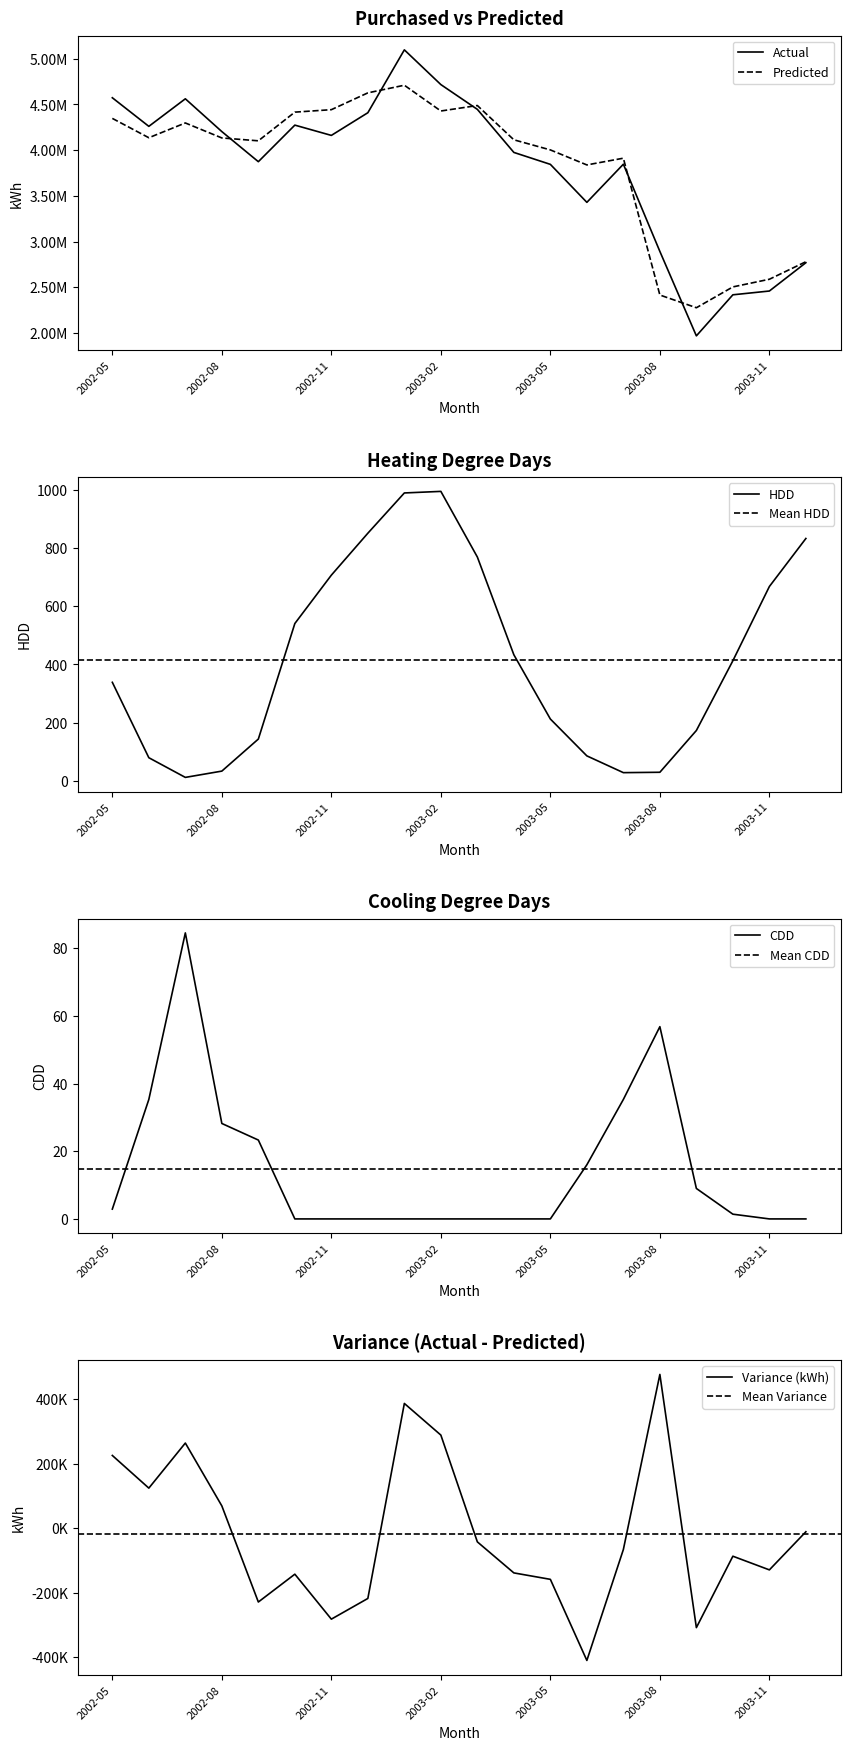

What position from the left is 2003-05?

13